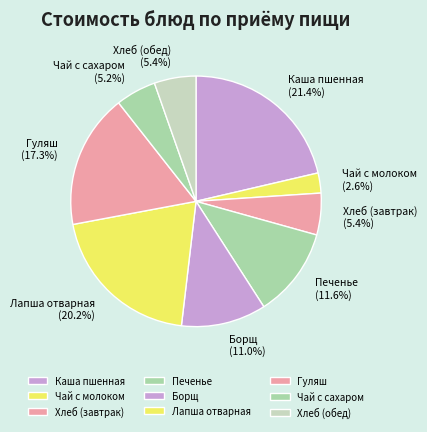

Count the number of slices in the pie.

9